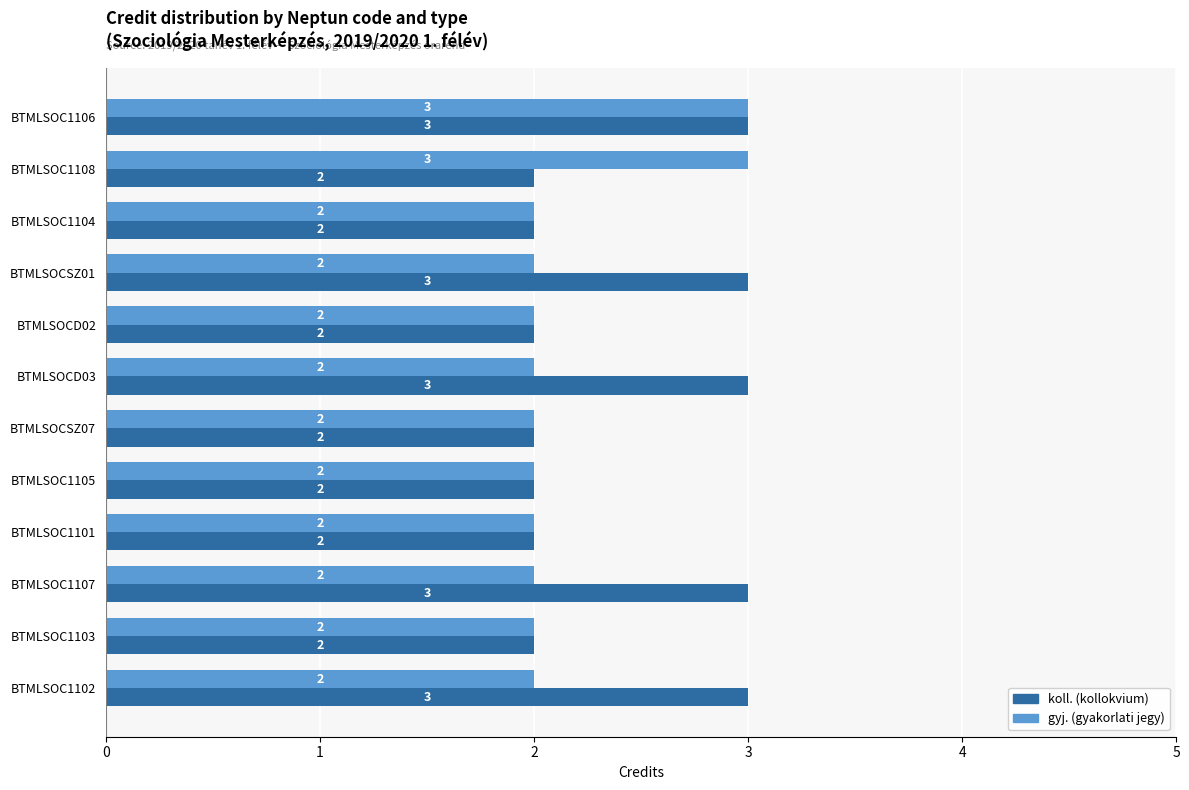

What is the maximum value shown in the chart?

3